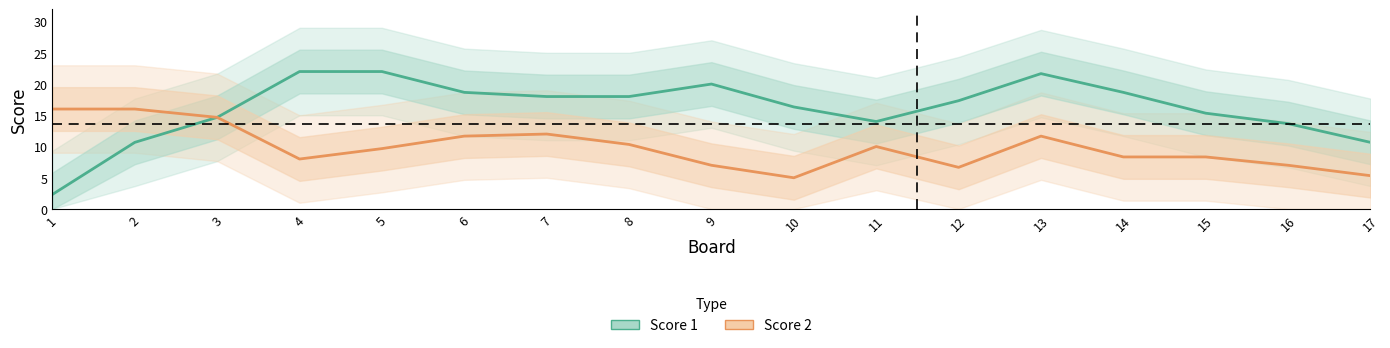

What is the smallest value displayed?

2.3